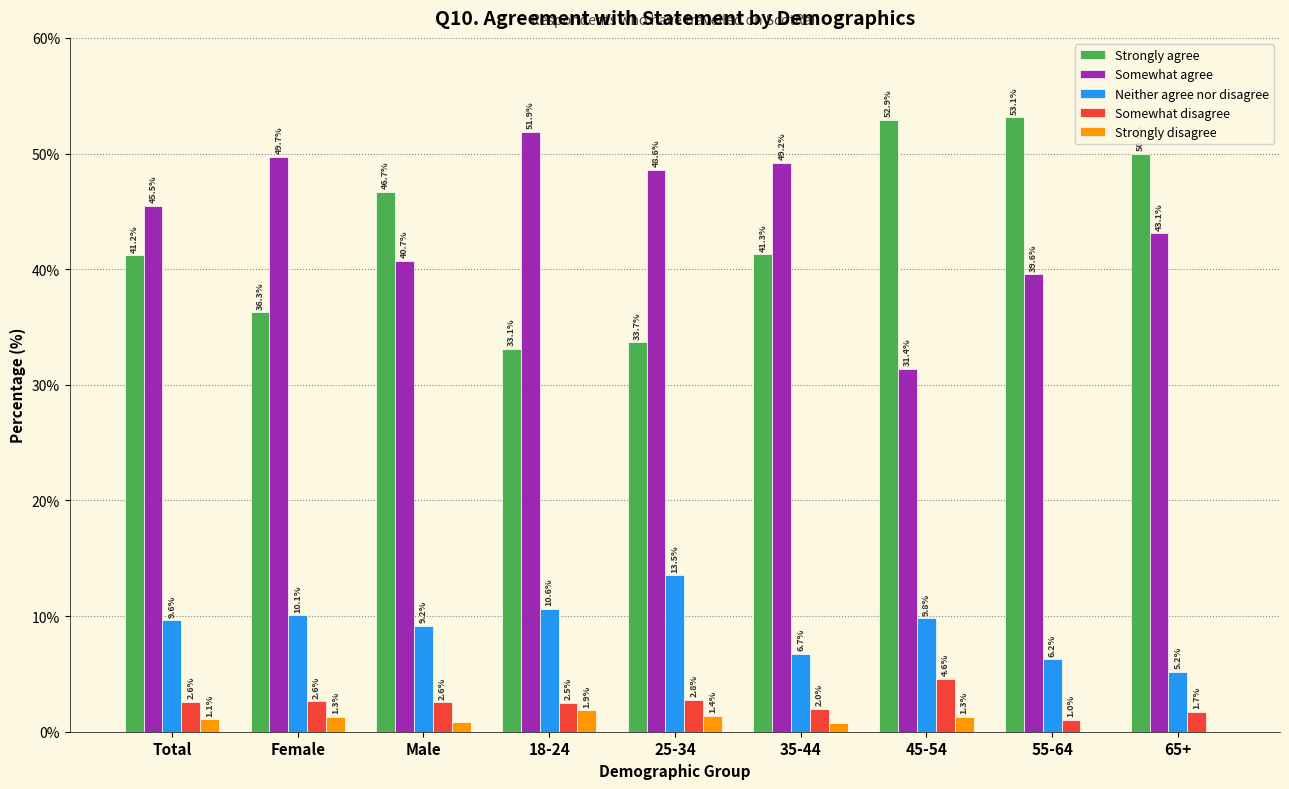

What is the approximate value of Strongly disagree at 25-34?

1.4